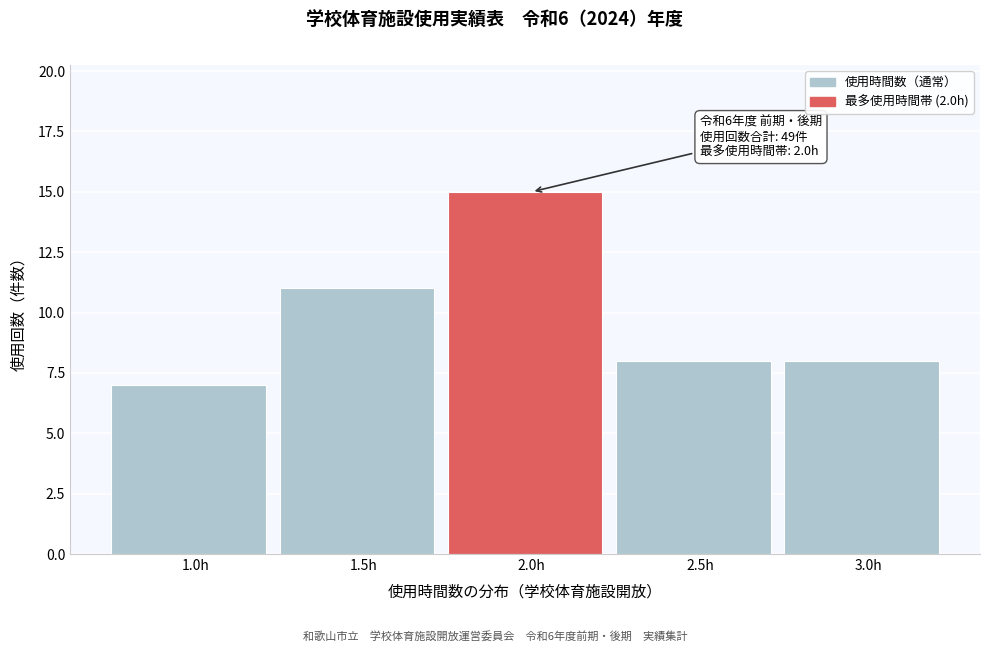

Reading left to right, what are all the values shown in this chart?

1.0h=7	1.5h=11	2.0h=15	2.5h=8	3.0h=8